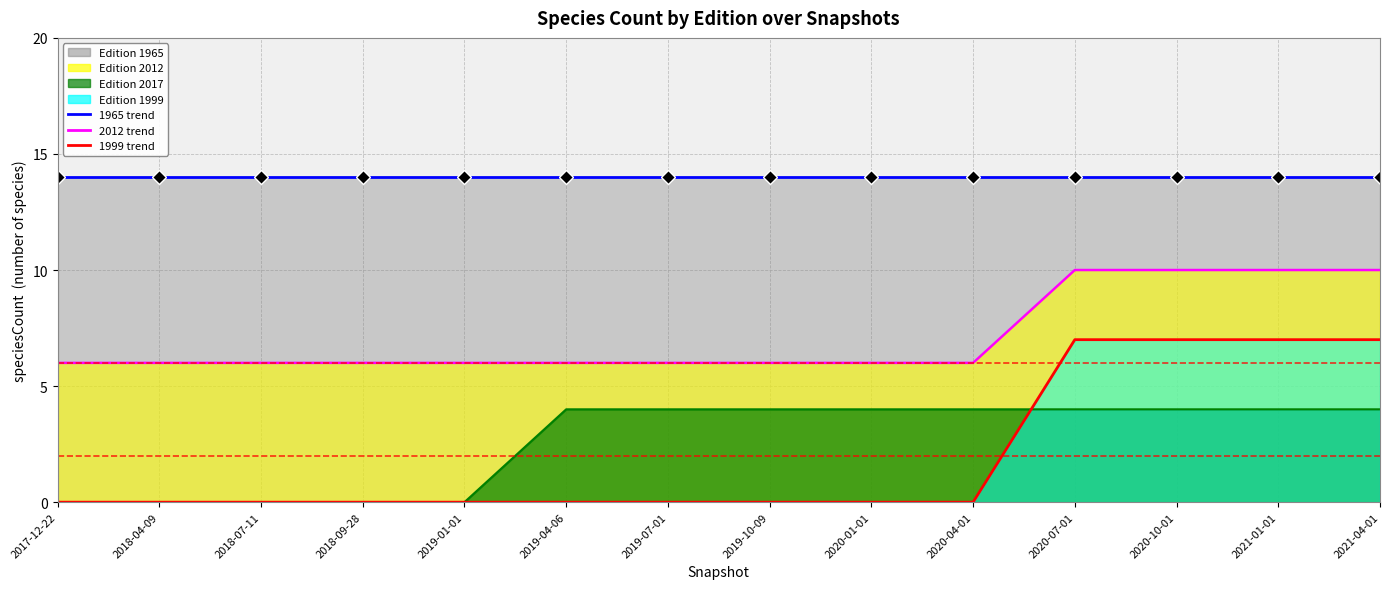

Which series has the largest total across all categories?

1965 line